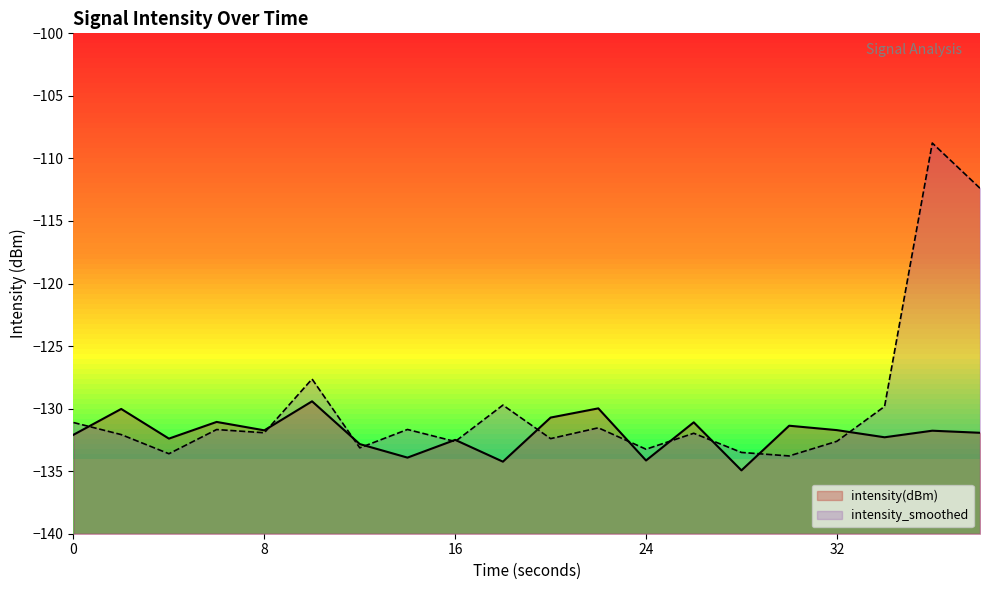

Does the chart display data point markers on the line(s)?

No